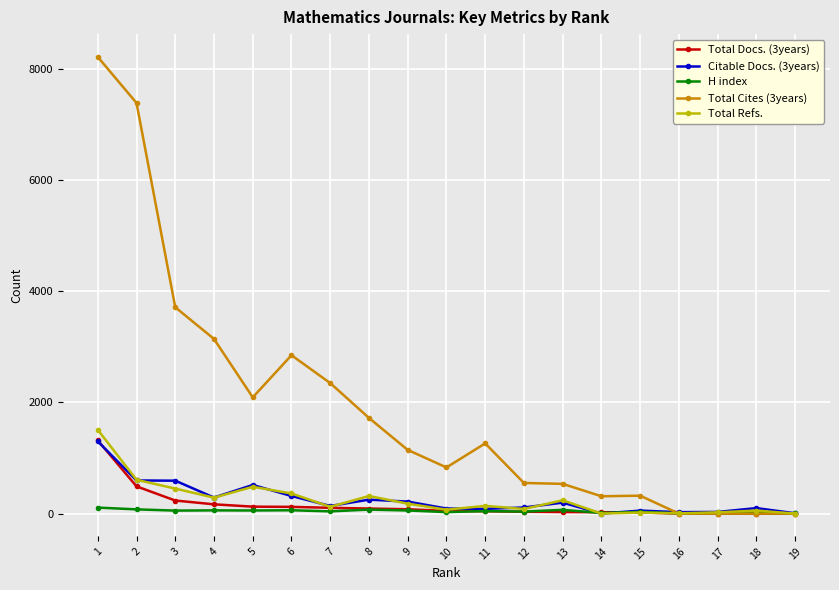

What is the greatest value displayed?

8215